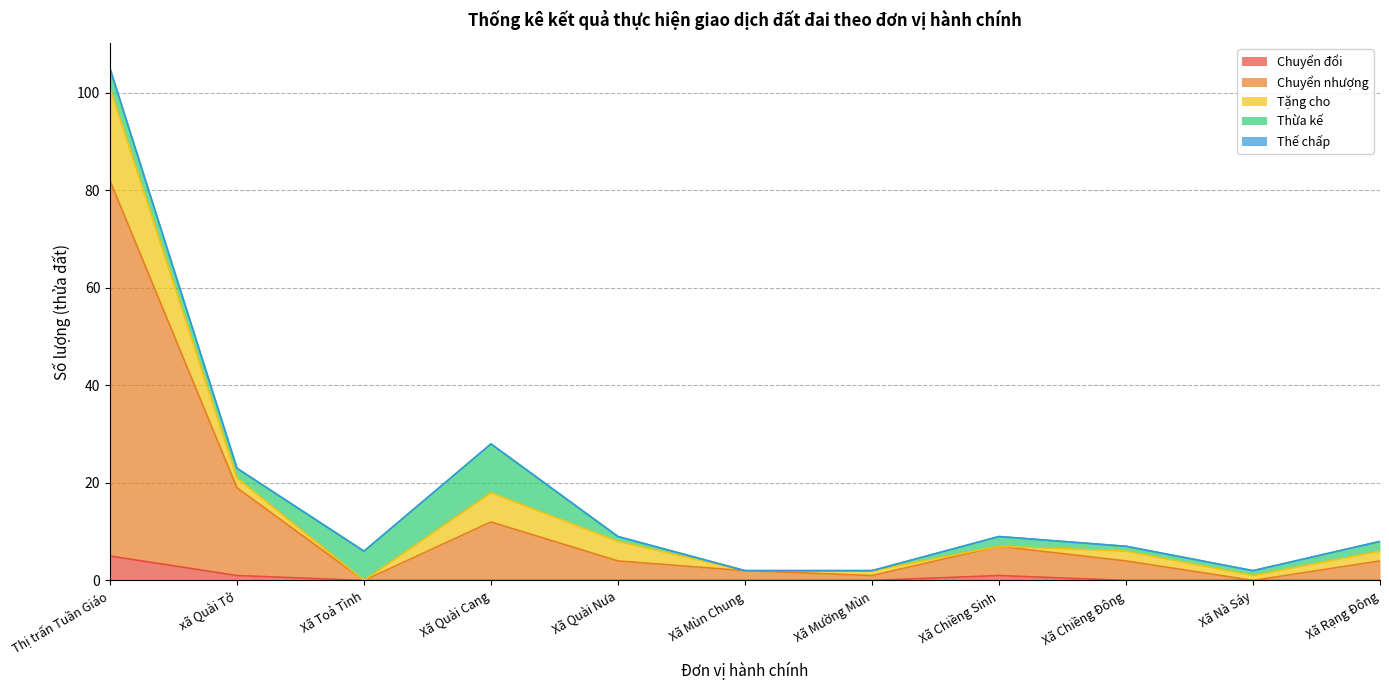

List the series in order of their peak value, highest first.

Chuyển nhượng, Tặng cho, Thừa kế, Chuyển đổi, Thế chấp